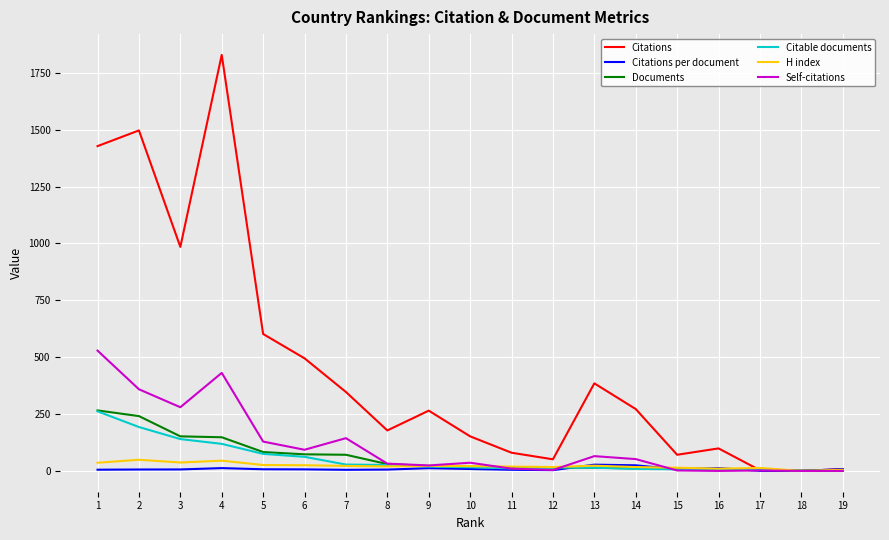

How many lines are shown in the chart?

6